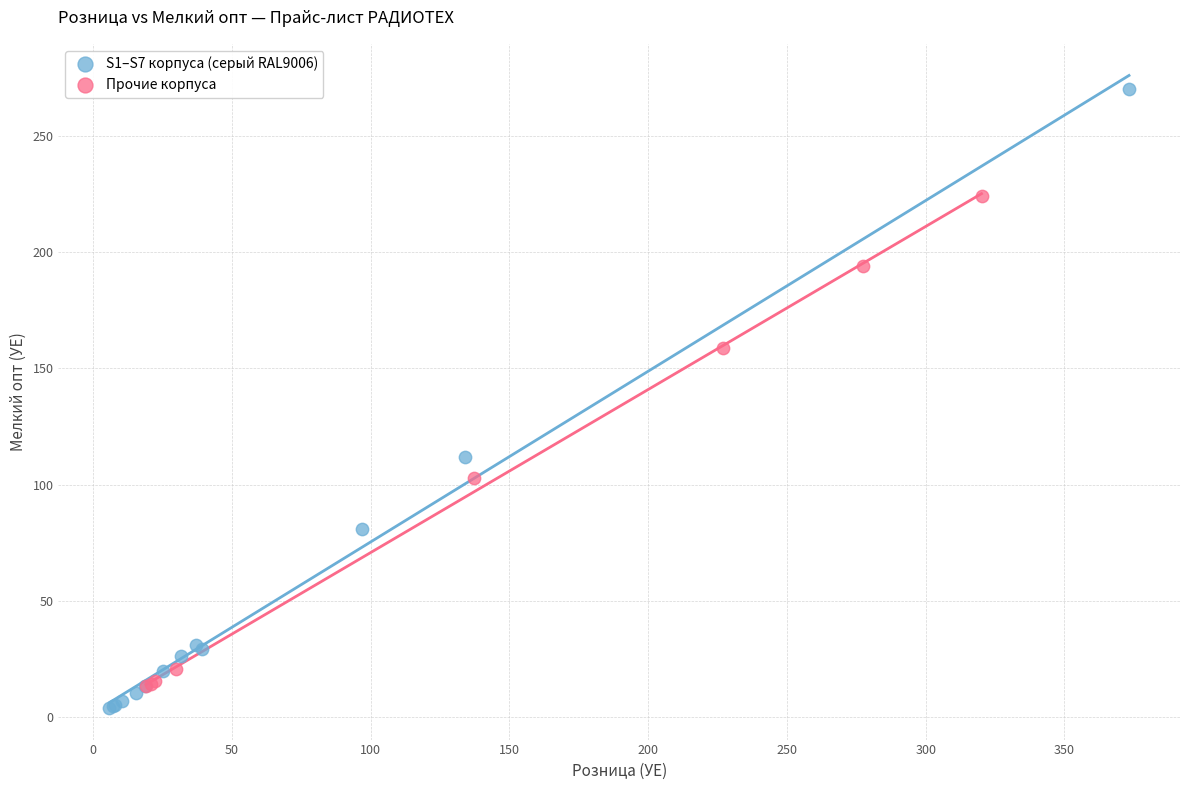

Which series contains the highest Y value?

S1–S7 корпуса (серый RAL9006)